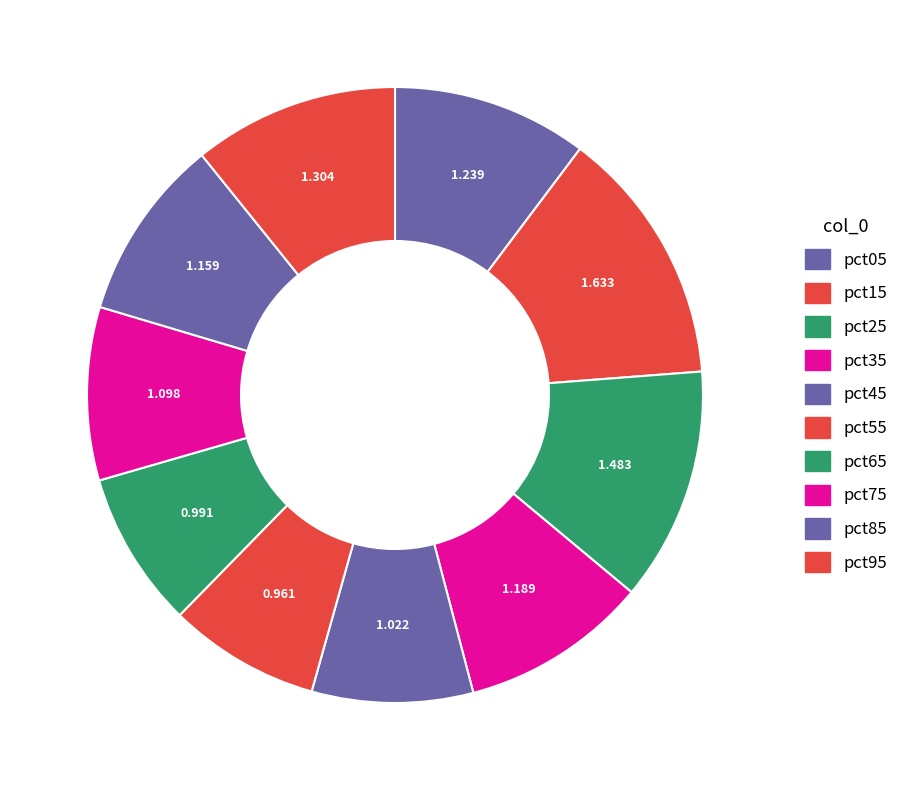

What percentage do pct05 and pct35 together represent?

20.1%